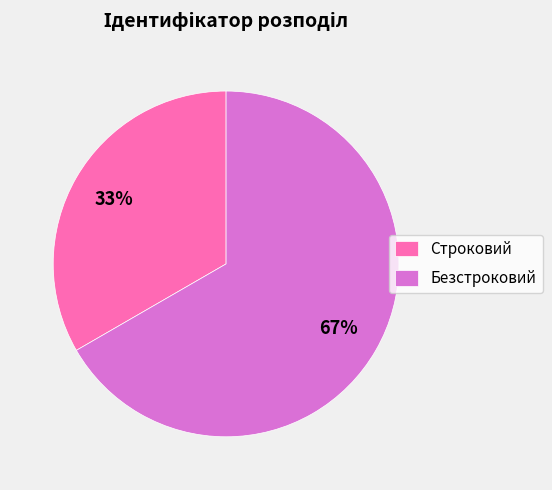

To the nearest percent, what is the combined percentage of Строковий and Безстроковий?

100%